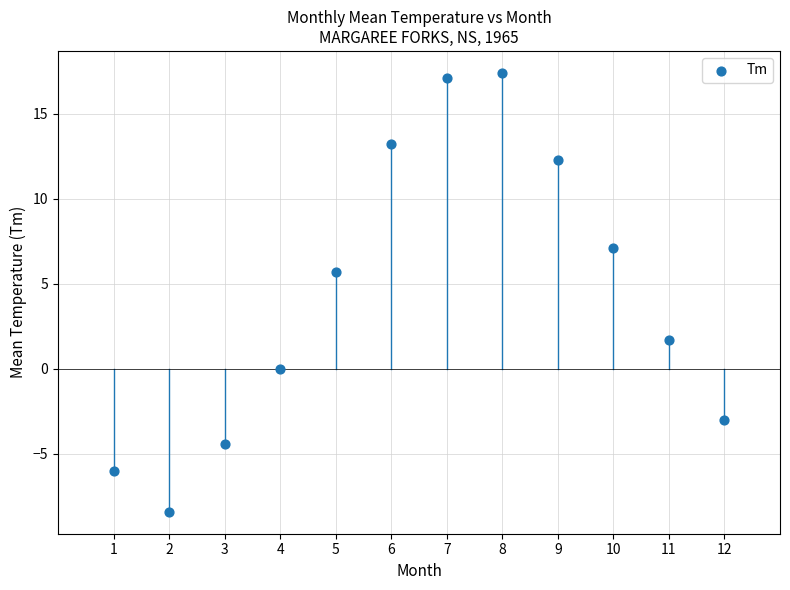

What is the range of X values (max minus min)?

11.0